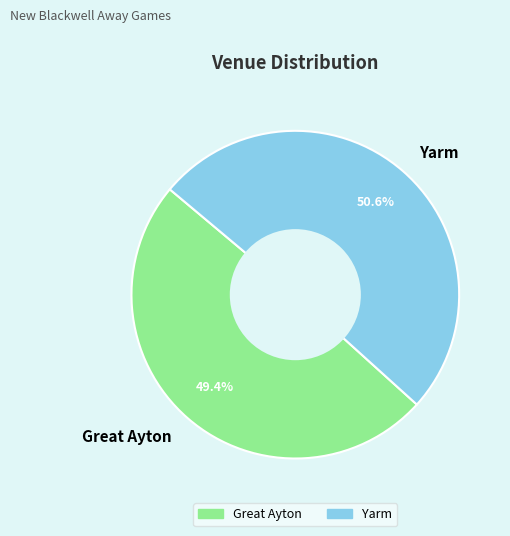

What is the largest slice in the pie chart?

Yarm